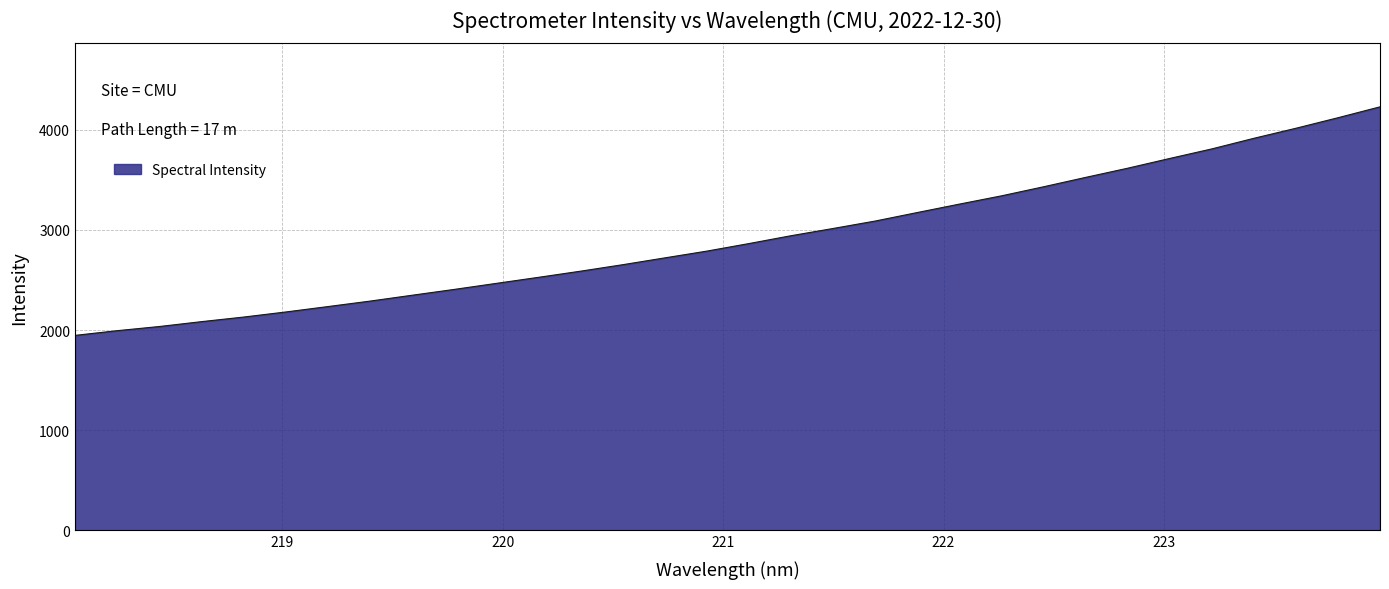

What is the difference between the maximum and minimum values?

2282.5